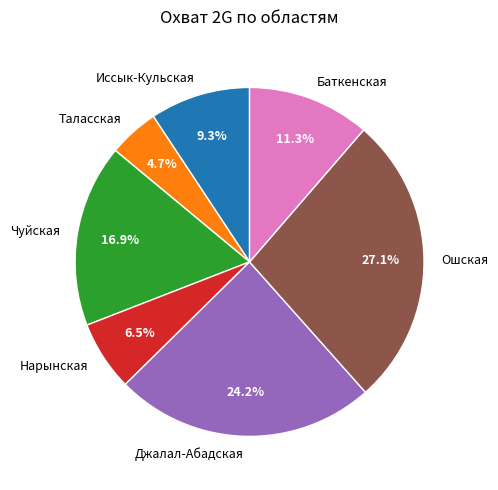

To the nearest percent, what portion does Чуйская represent?

17%